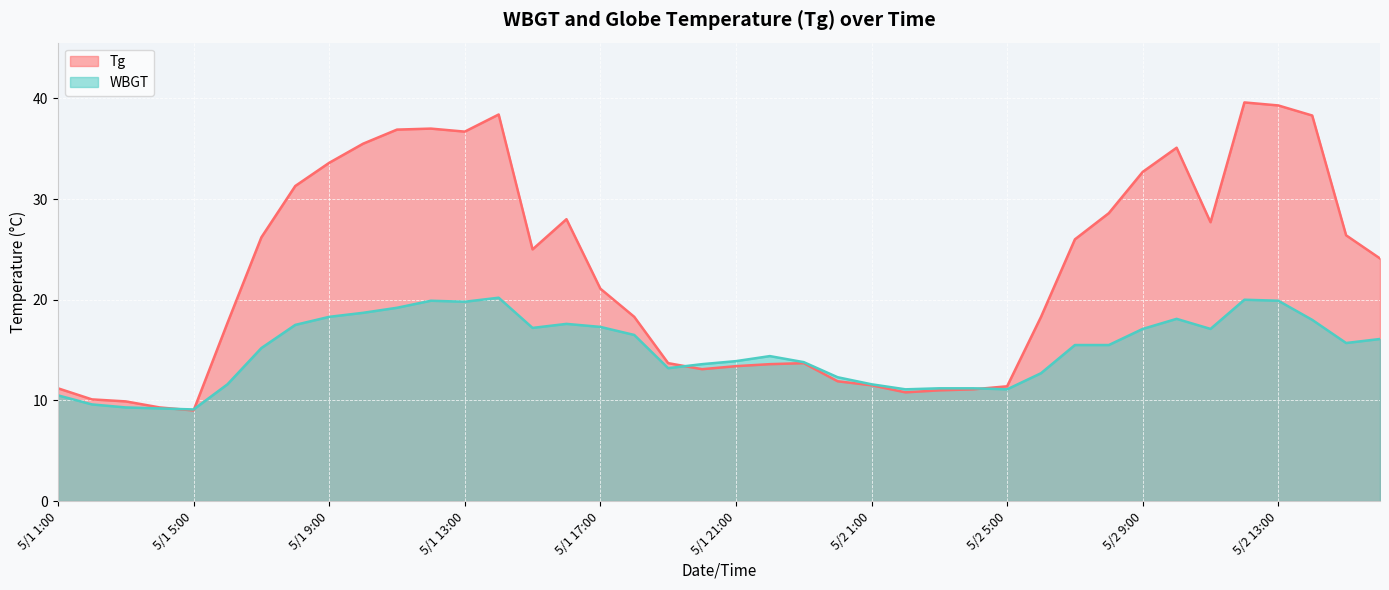

What is the total value across all series at 5/2 14:00?

56.3